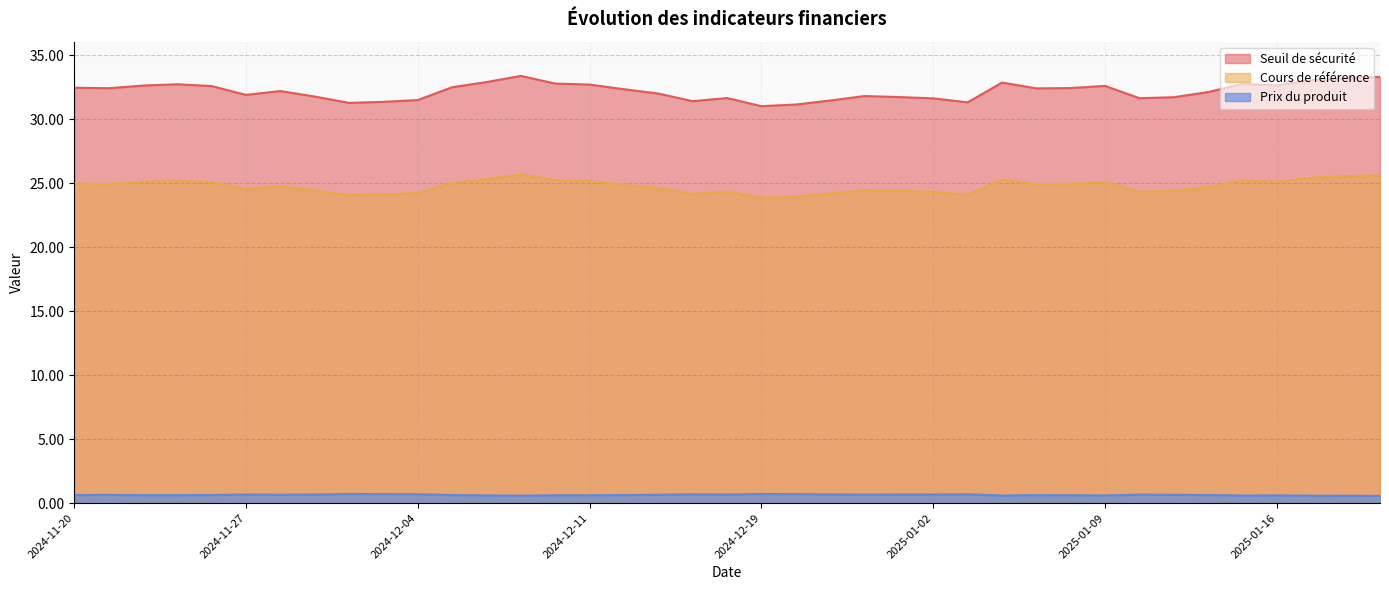

Which category has the lowest value in the Seuil de sécurité series?

2024-12-19